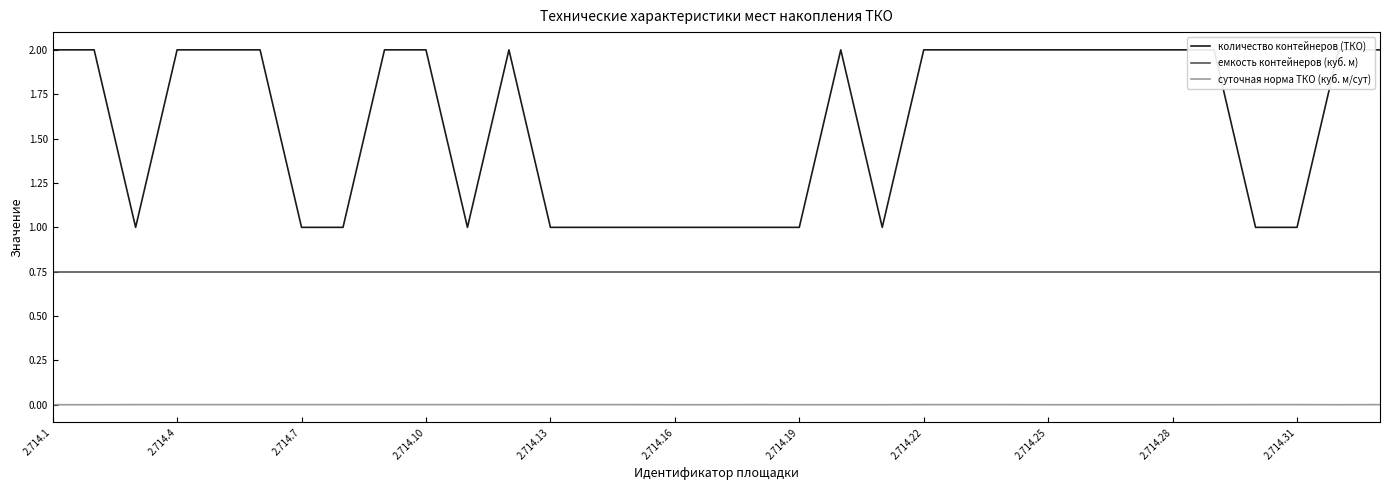

At how many categories does at least one series exceed 1?

19